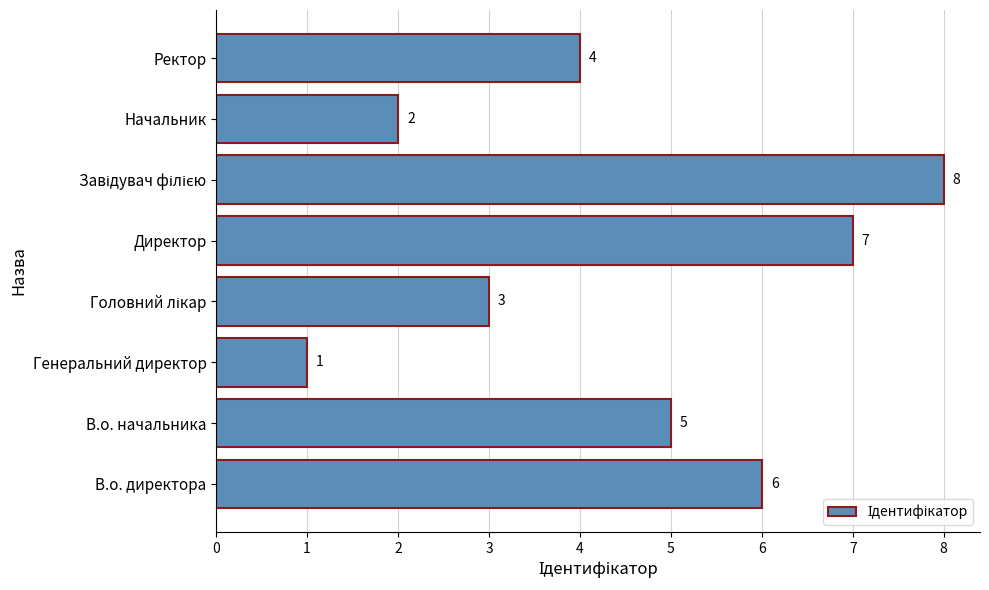

The value at В.о. начальника is 3. True or false?

False